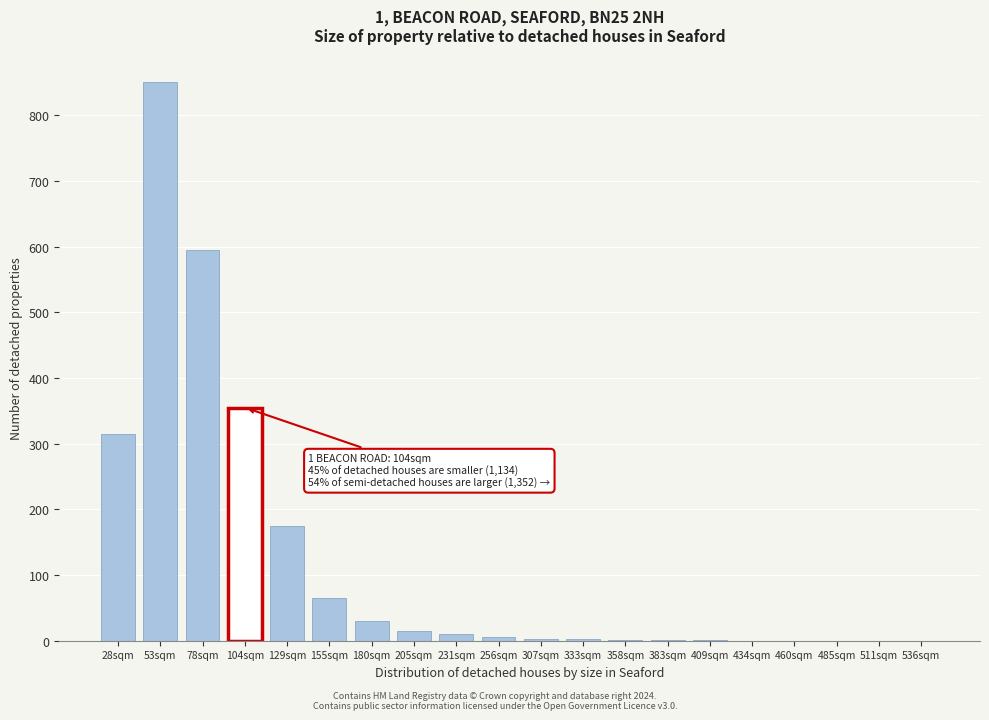

What is the maximum value shown in the chart?

850